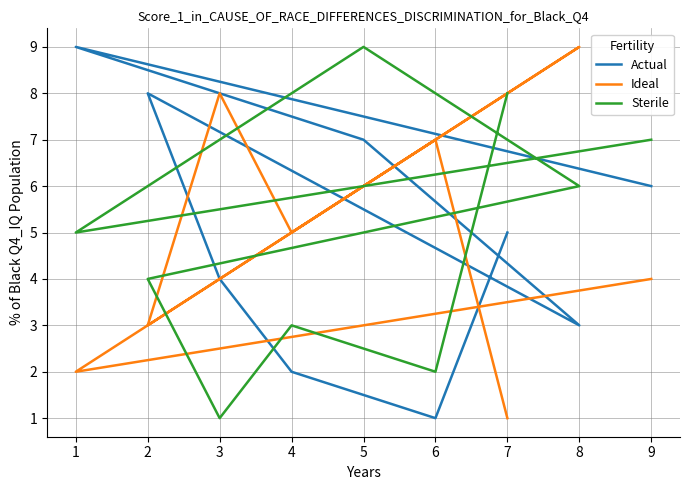

How many intersections are there between Sterile and Ideal?

4